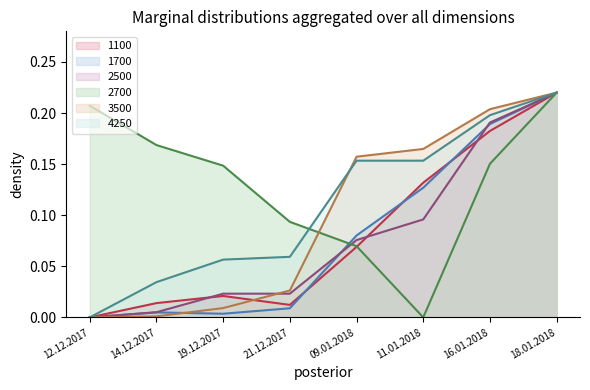

How many positive values does the 4250 series have?

7